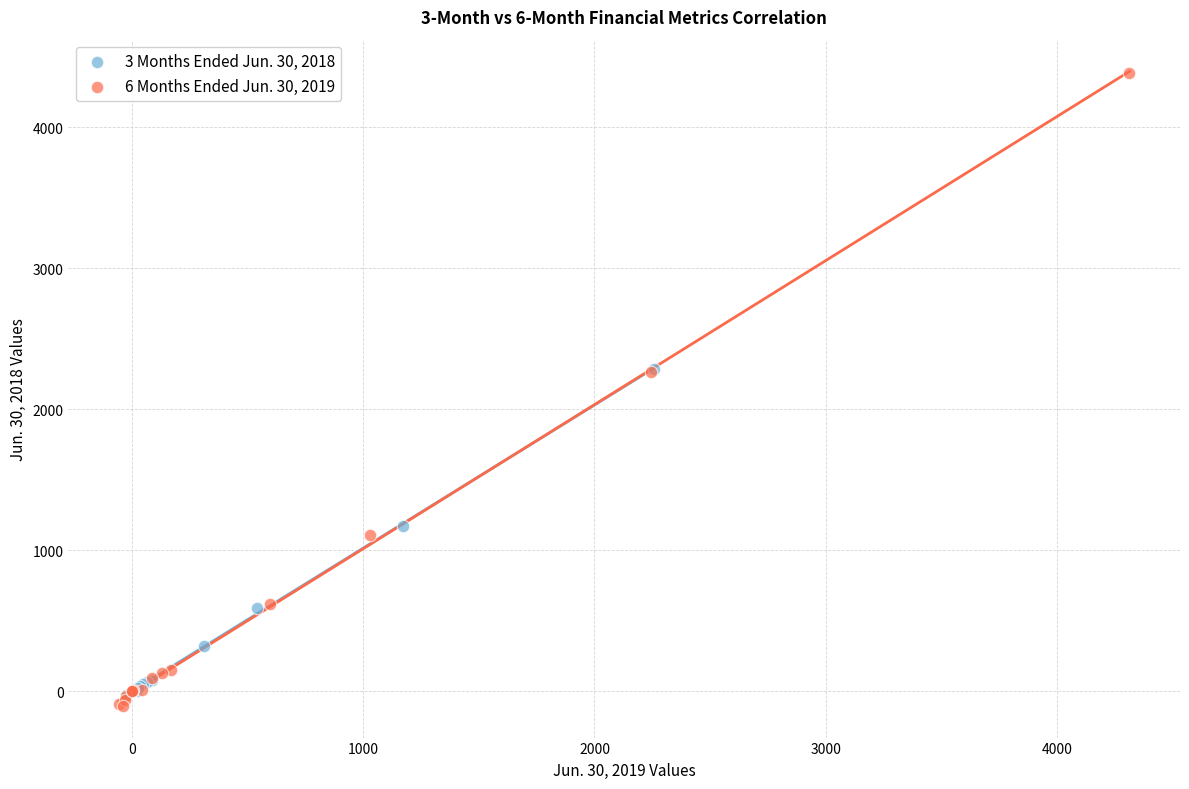

Which series contains the highest Y value?

6 Months Ended Jun. 30, 2019